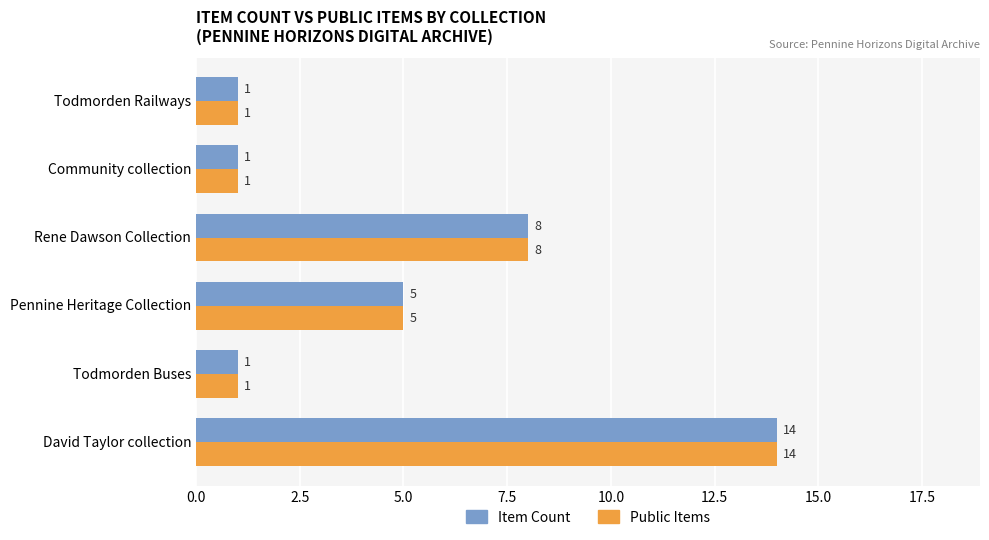

Which category has the highest value in the Public Items series?

David Taylor collection